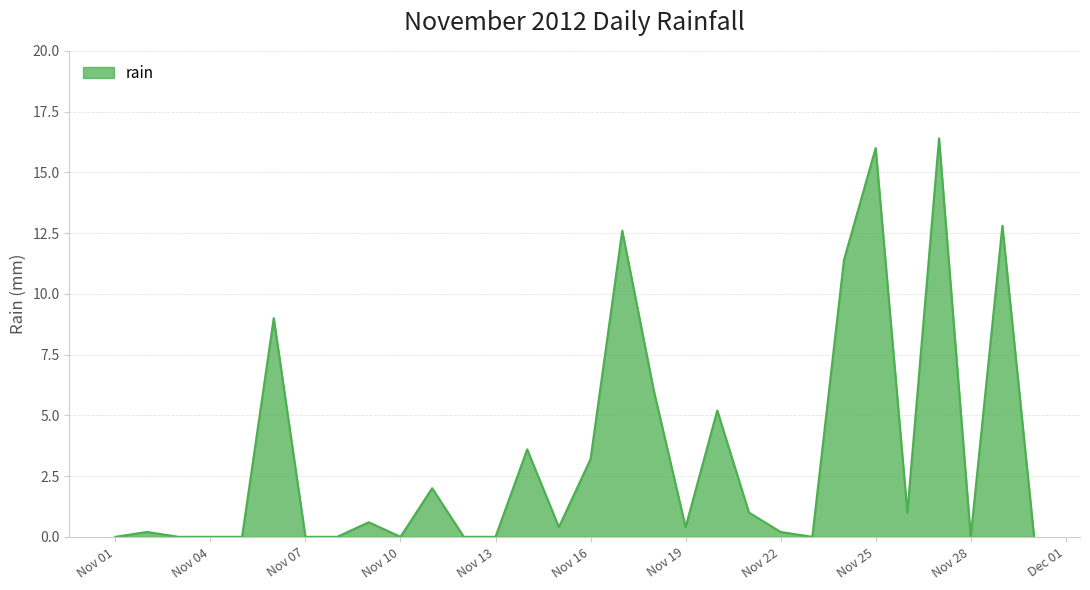

How many lines are shown in the chart?

1